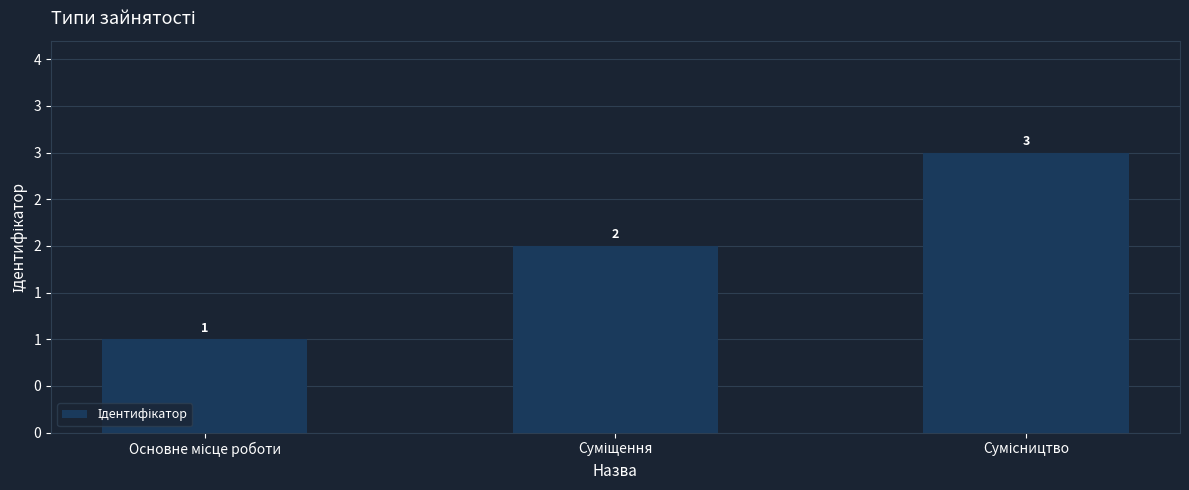

What is the label of the 1st bar from the left?

Основне місце роботи